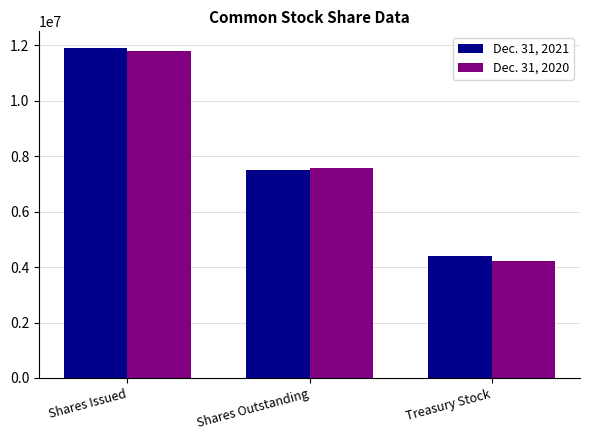

What position from the right is Shares Outstanding?

2